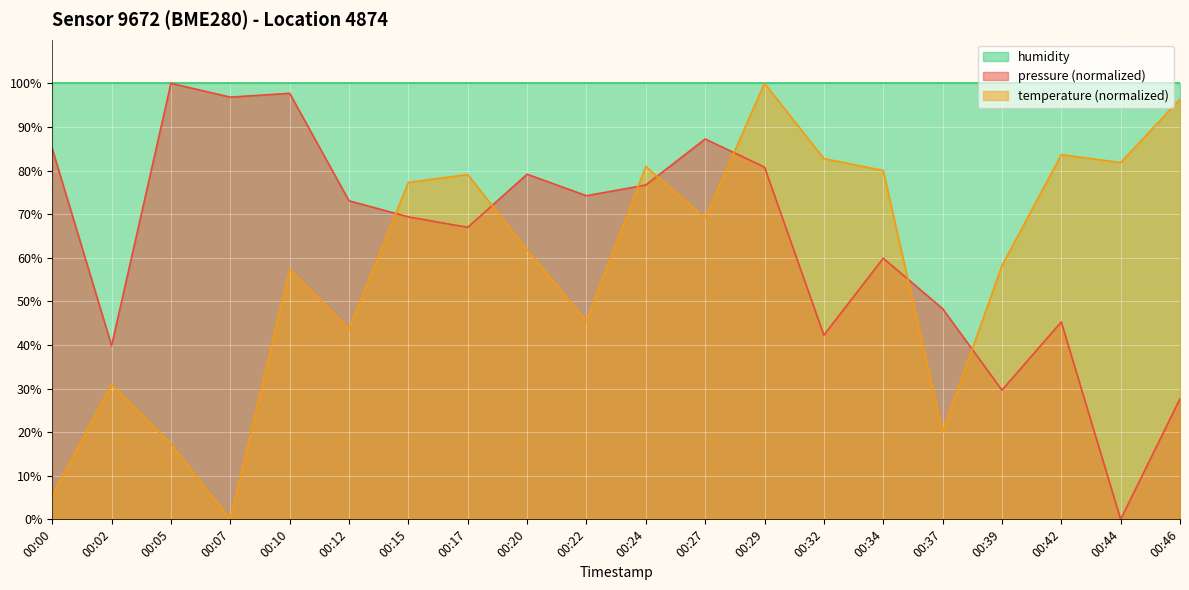

Which series has the largest range (max minus min)?

pressure